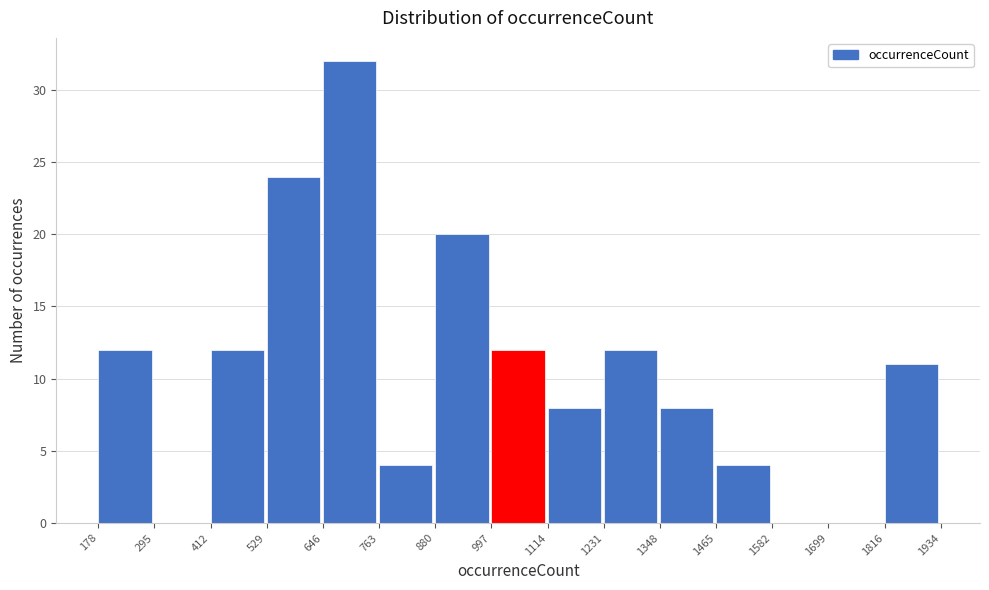

Over which range of the x-axis is the bar tallest?

646 to 763